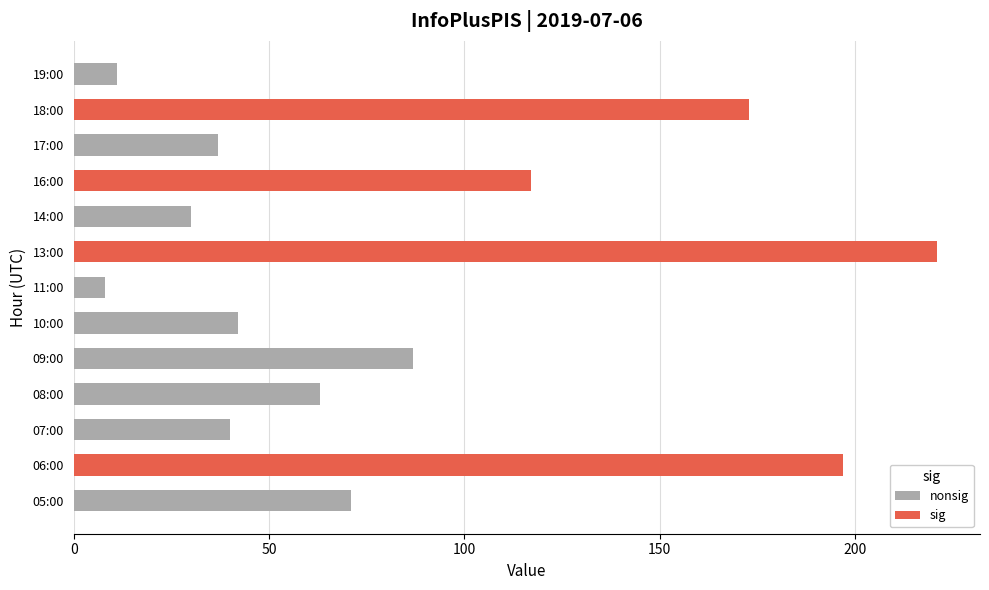

Rank the categories by value from lowest to highest.

11:00, 19:00, 14:00, 17:00, 07:00, 10:00, 08:00, 05:00, 09:00, 16:00, 18:00, 06:00, 13:00